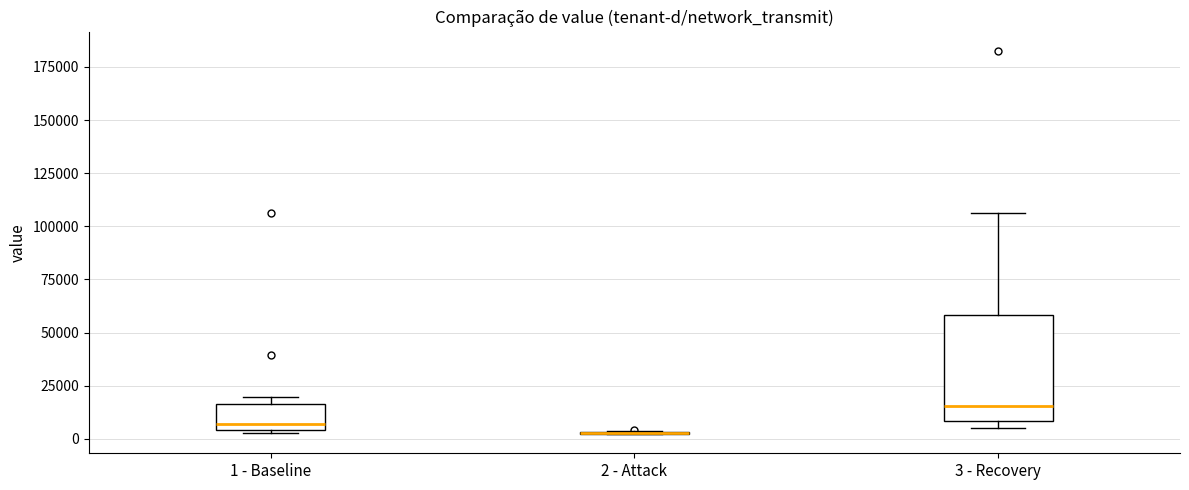

Reading left to right, read every box against the y-axis: the position of its median line, the range the box covers, and the ends of its whiskers. The values are not printed on the chart, so give them approximately, as read against the axis.

1 - Baseline: median 5000 (just above the box's lower edge), box 5000 to 15000, whiskers 5000 to 20000
2 - Attack: box collapsed to a line at 5000, whiskers 0 to 5000
3 - Recovery: median 15000, box 10000 to 60000, whiskers 5000 to 105000